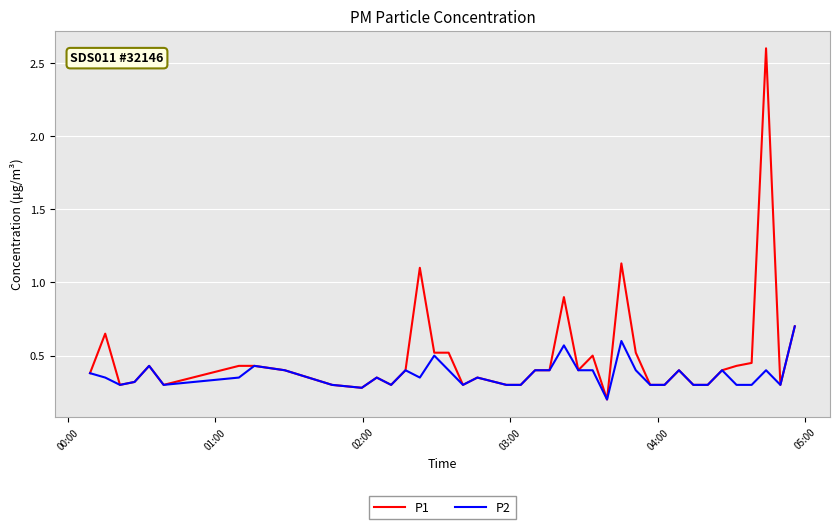

What are all the series names shown in the legend?

P1, P2